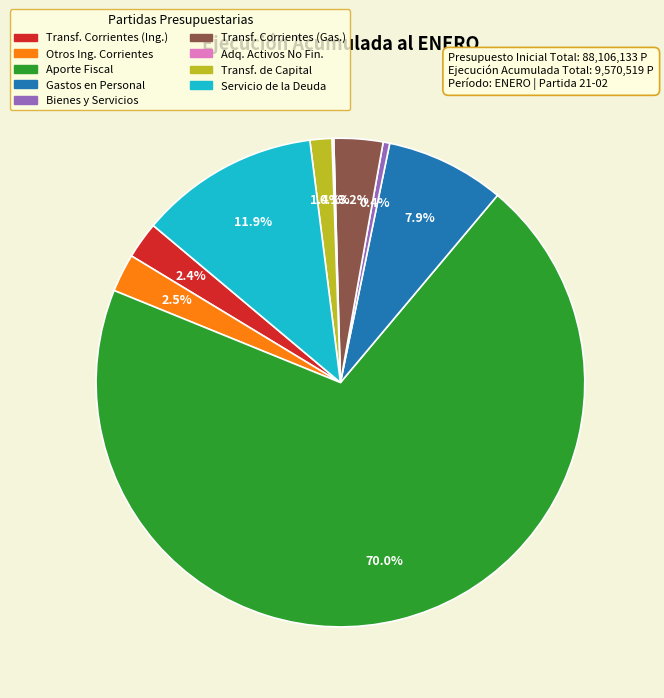

Is there any slice that represents more than half of the pie?

Yes